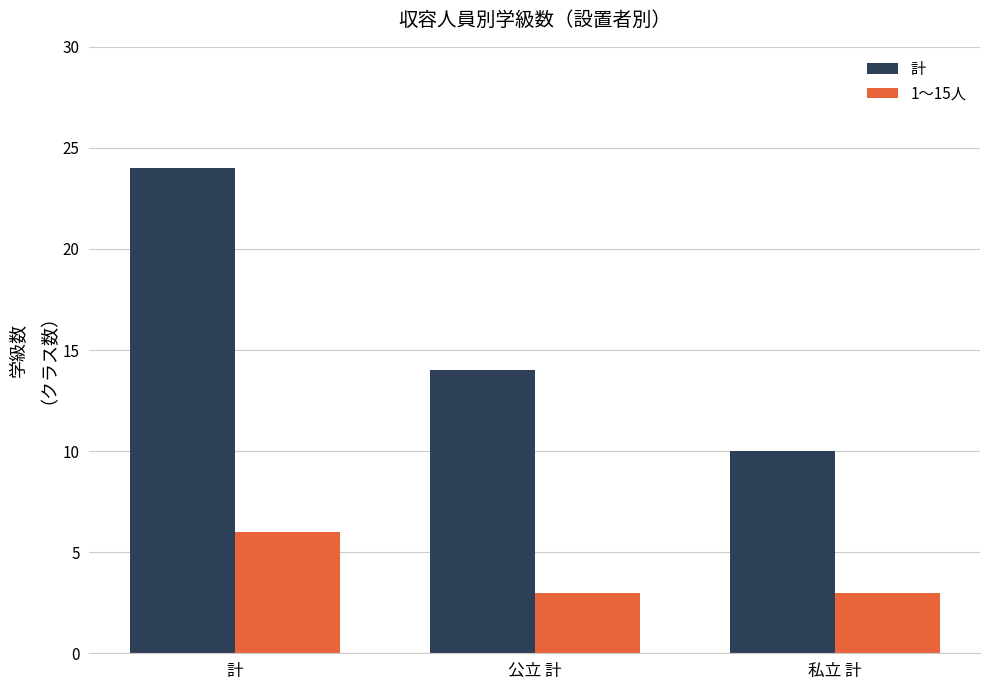

What are all the series names shown in the legend?

計, 1～15人